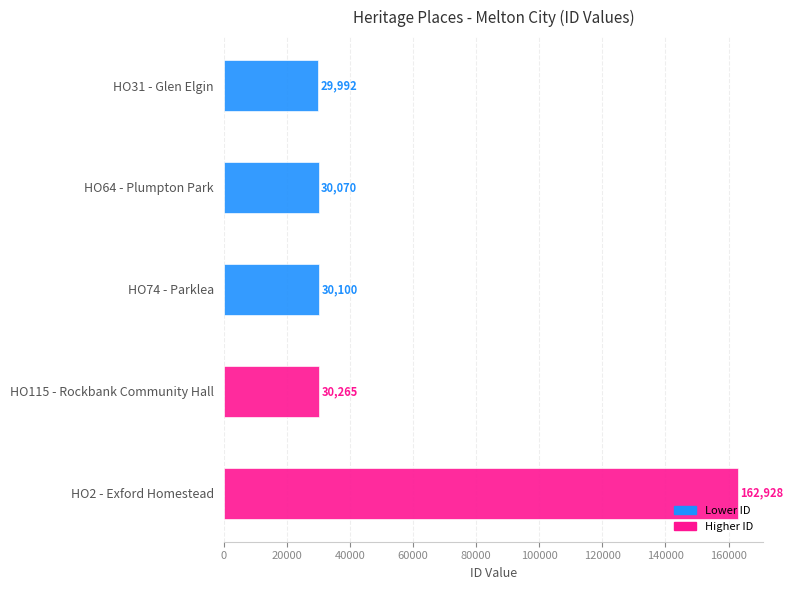

Where is the data nearest to the value 96460?

HO115 - Rockbank Community Hall